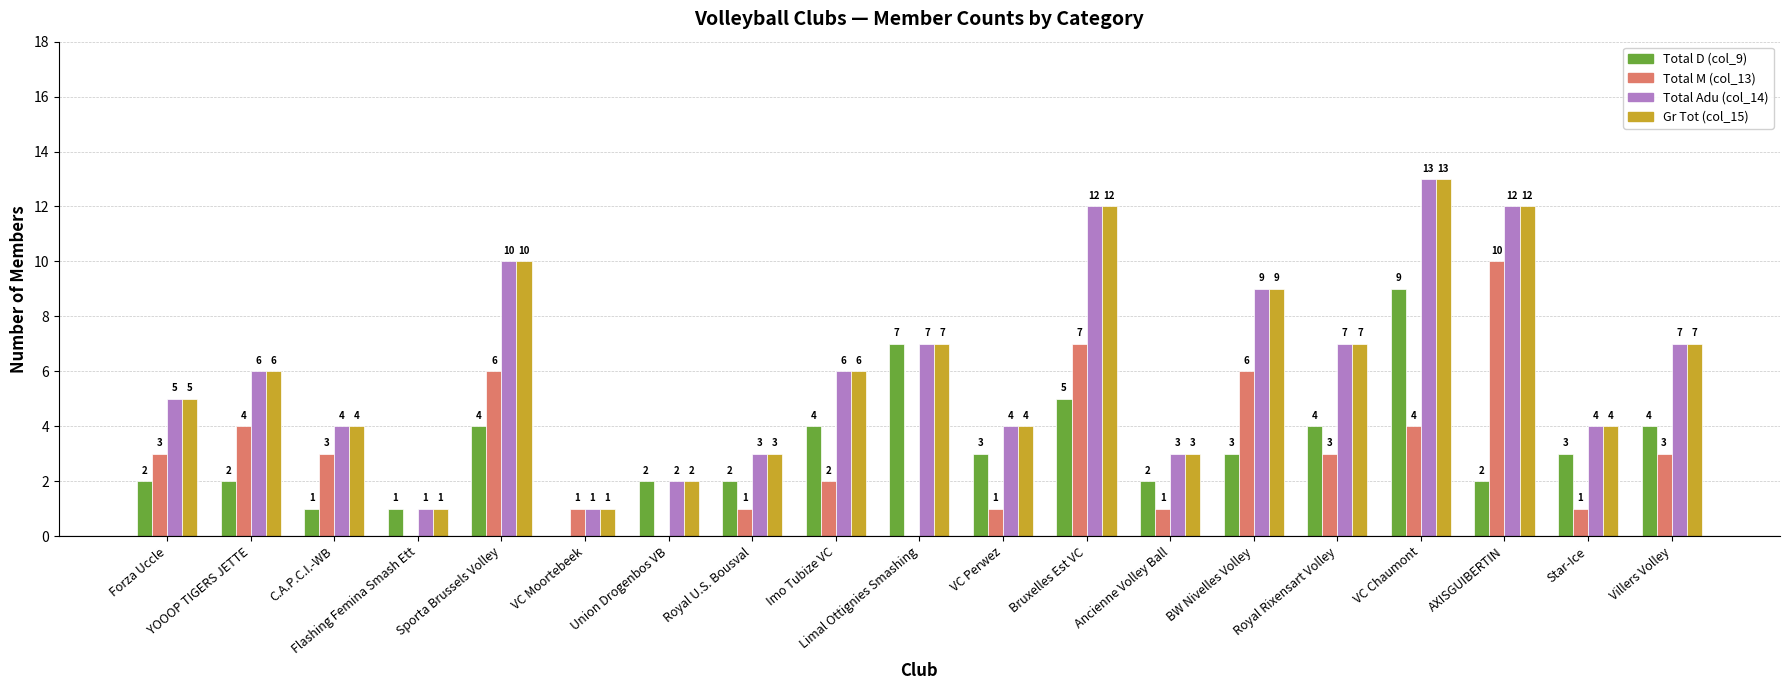

Count the Total M (col_13) values in the range 1 to 4.

12